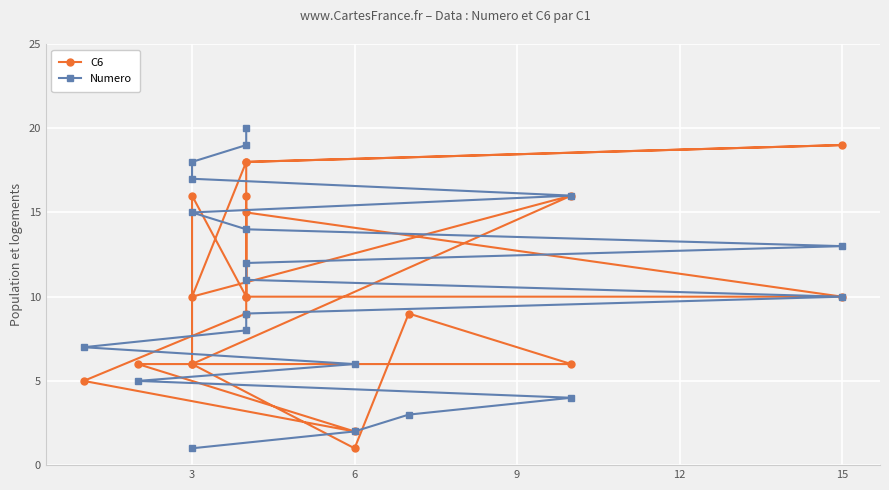

Where is the first local maximum for C6?

6